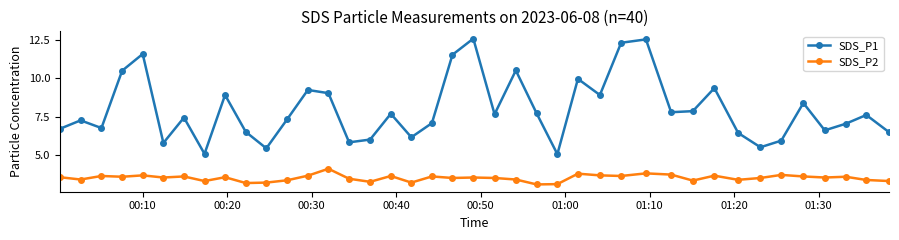

Which series has the largest range (max minus min)?

SDS_P1